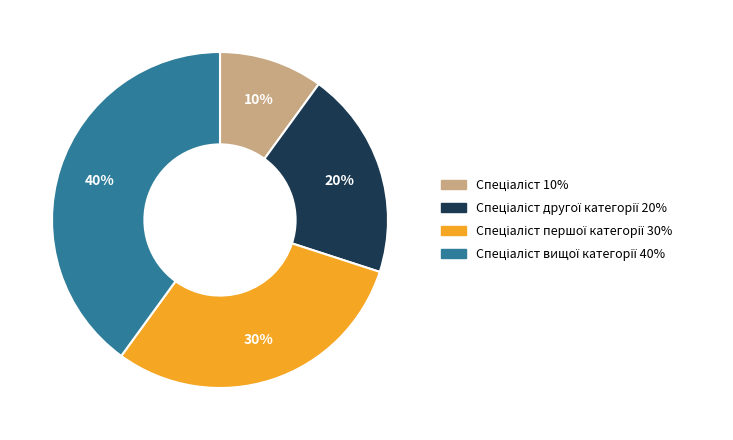

Is there any slice that represents more than half of the pie?

No